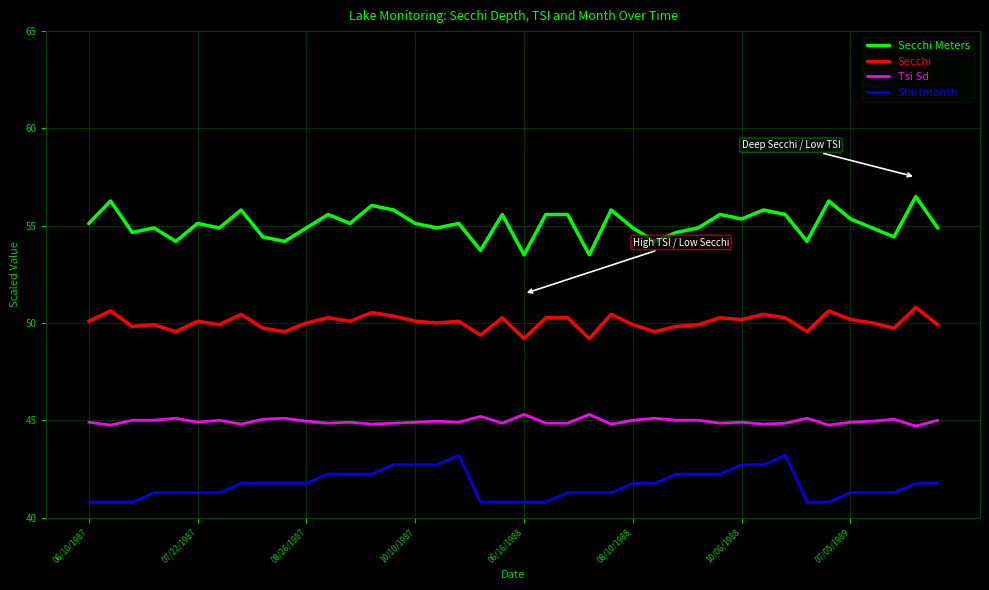

What is the greatest value displayed?

56.5